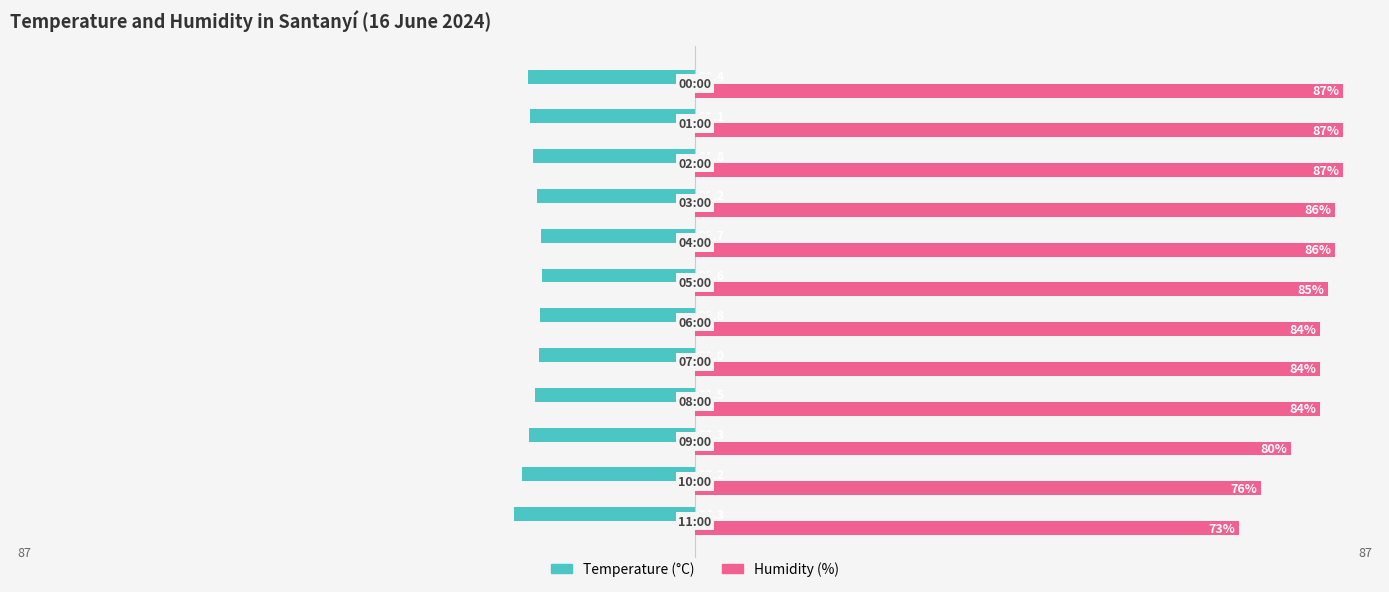

List the series in order of their overall mean, highest first.

Humidity (%), Temperature (°C)